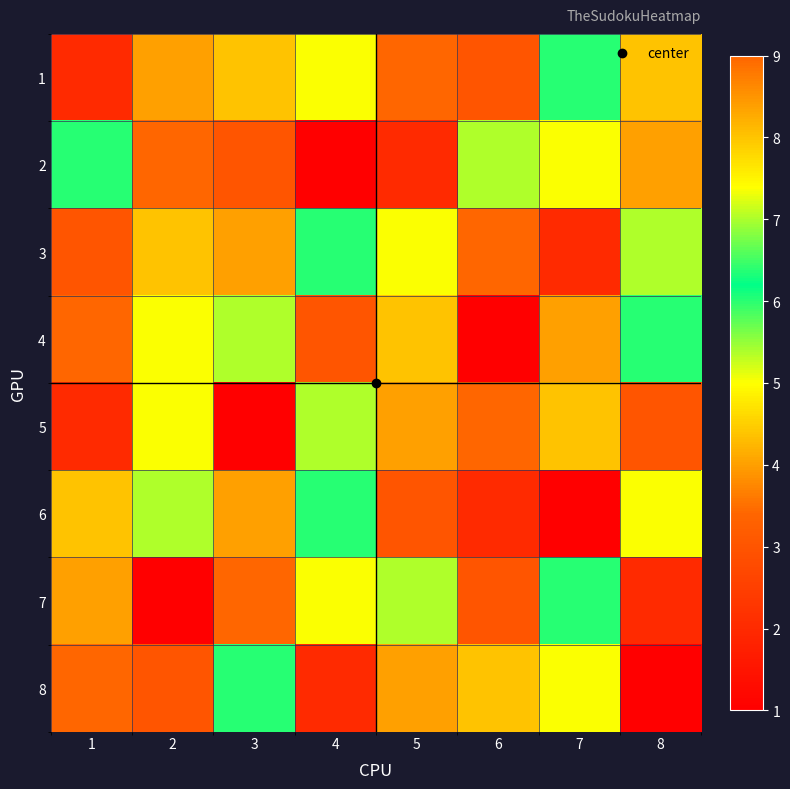

Which has a higher value, 7 or 1?

7